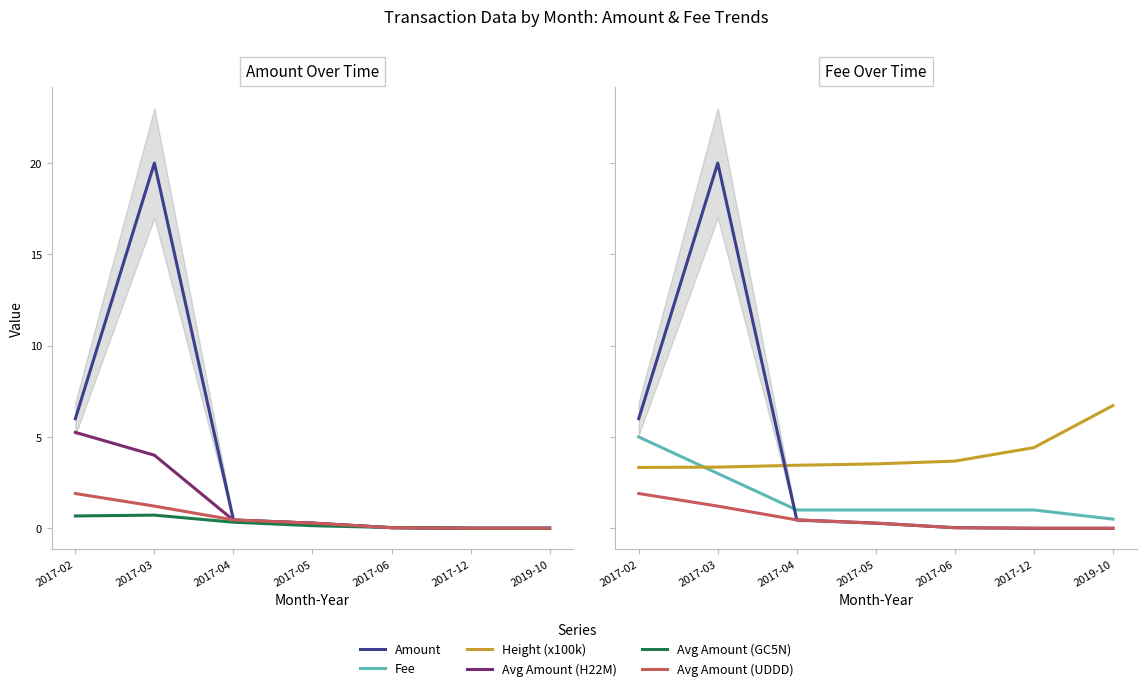

Reading left to right, list all the values displayed in this chart.

Amount: 2017-02=6.0	2017-03=20.0	2017-04=0.5	2017-05=0.3	2017-06=0.0	2017-12=0.0	2019-10=0.0
Avg Amount (H22M): 2017-02=5.2	2017-03=4.0	2017-04=0.4	2017-05=0.3	2017-06=0.0	2017-12=0.0	2019-10=0.0
Avg Amount (GC5N): 2017-02=0.7	2017-03=0.7	2017-04=0.3	2017-05=0.1	2017-06=0.0	2017-12=0.0	2019-10=0.0
Avg Amount (UDDD): 2017-02=1.9	2017-03=1.2	2017-04=0.5	2017-05=0.3	2017-06=0.0	2017-12=0.0	2019-10=0.0
Fee: 2017-02=5.0	2017-03=3.0	2017-04=1.0	2017-05=1.0	2017-06=1.0	2017-12=1.0	2019-10=0.5
Height (x100k): 2017-02=3.3	2017-03=3.3	2017-04=3.4	2017-05=3.5	2017-06=3.7	2017-12=4.4	2019-10=6.7